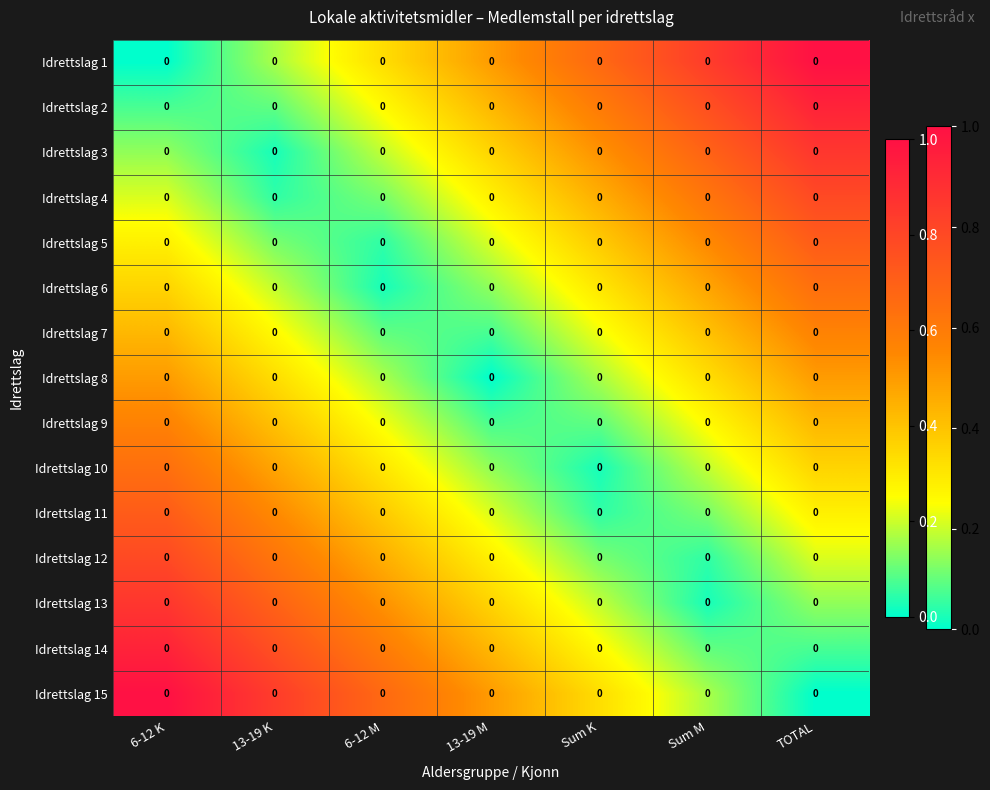

At which label does Idrettslag 2 reach its minimum?

6-12 K